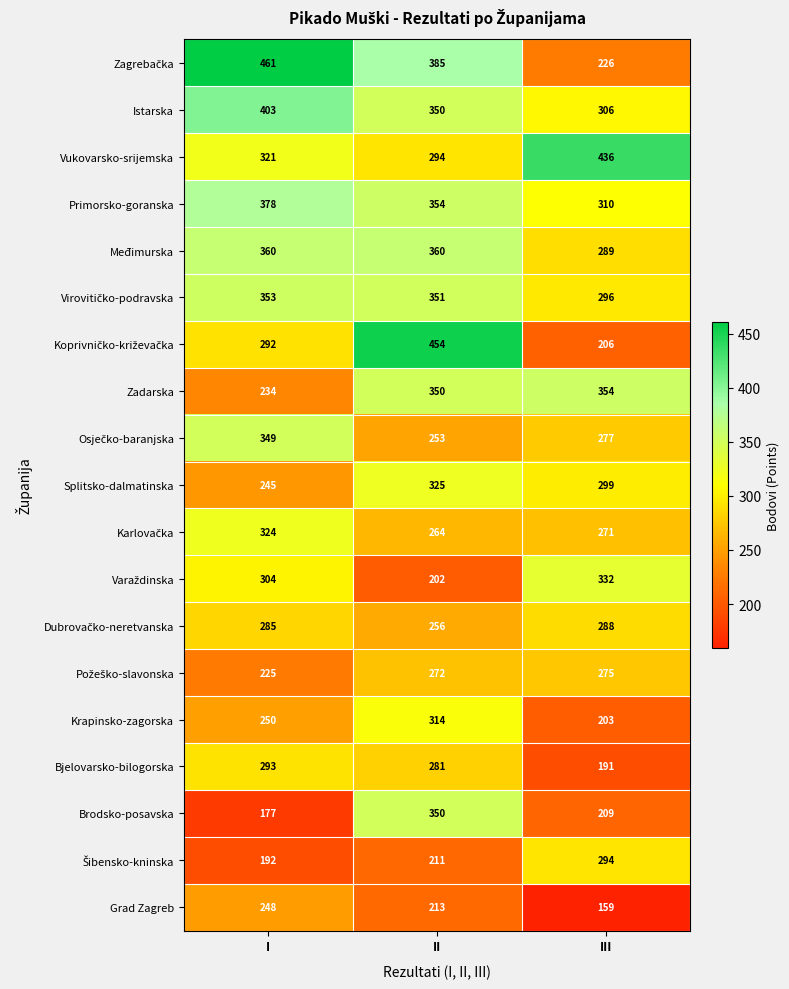

Read the Brodsko-posavska value at III.

209